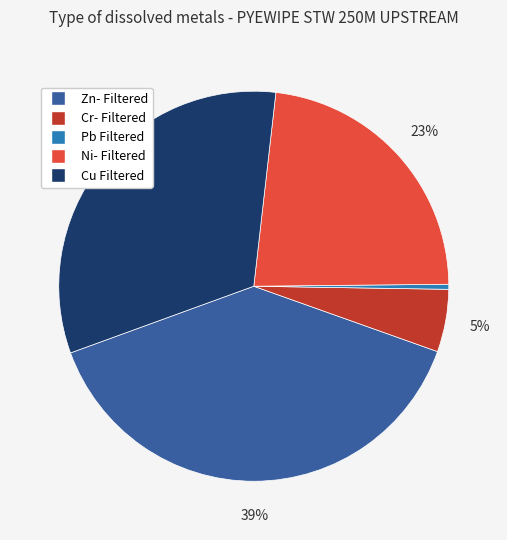

Combined, do Ni- Filtered and Cr- Filtered account for over 50%?

No